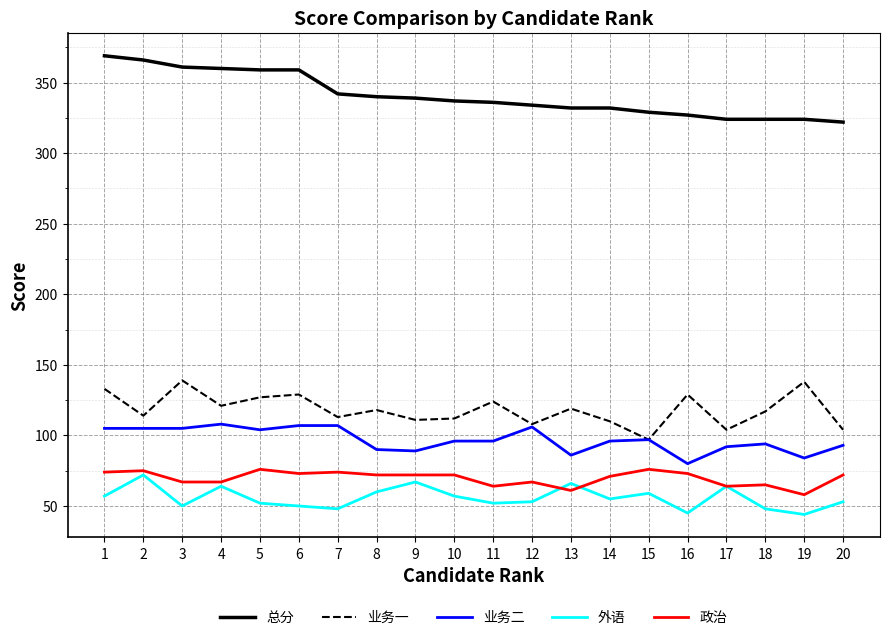

At how many categories does at least one series exceed 169?

20